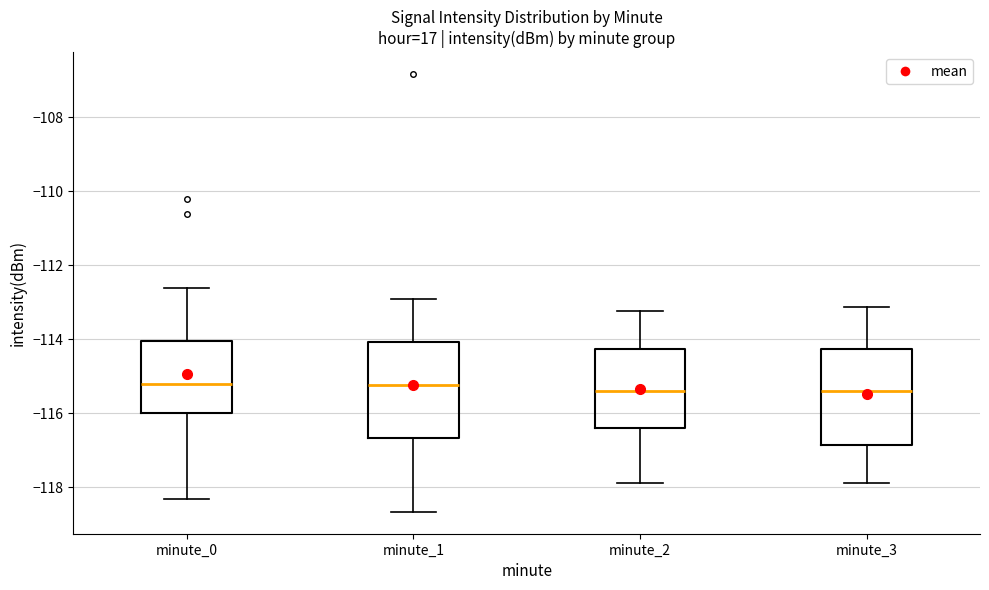

Where does the lower whisker of the box for minute_1 end on the y-axis? The values are not printed on the chart, so give them approximately, as read against the axis.

-118.6